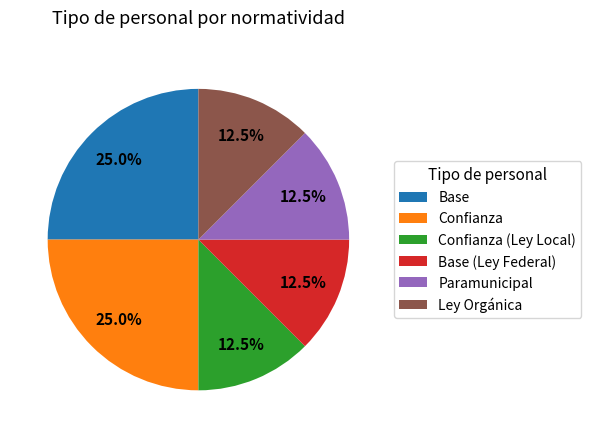

Is there any slice that represents more than half of the pie?

No